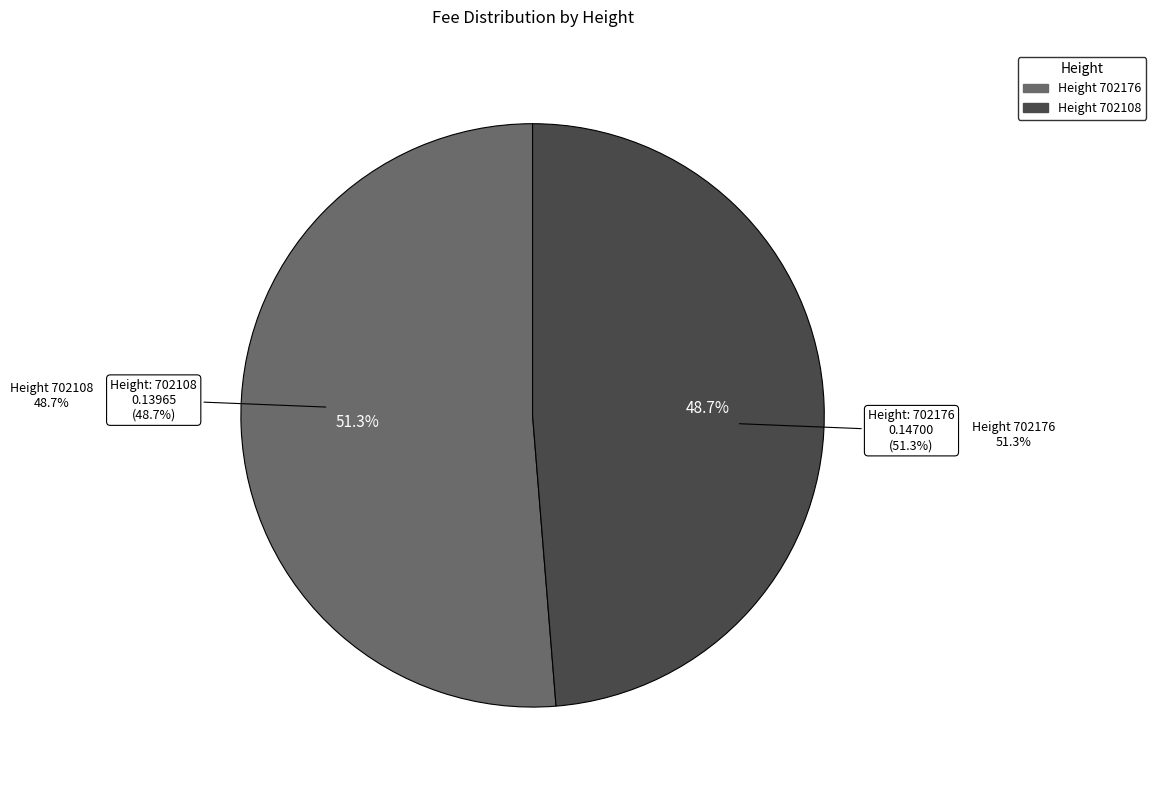

What is the largest slice in the pie chart?

702176